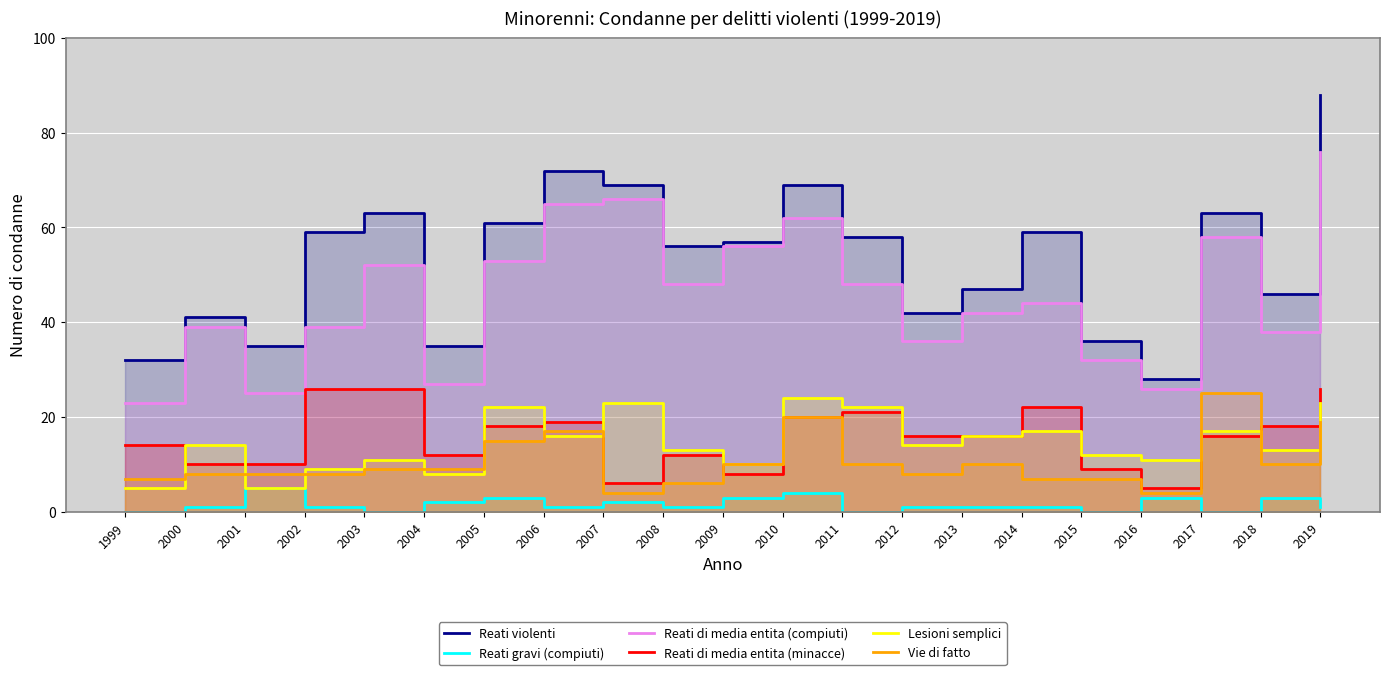

What is the difference between the maximum and minimum values in the Lesioni semplici series?

19